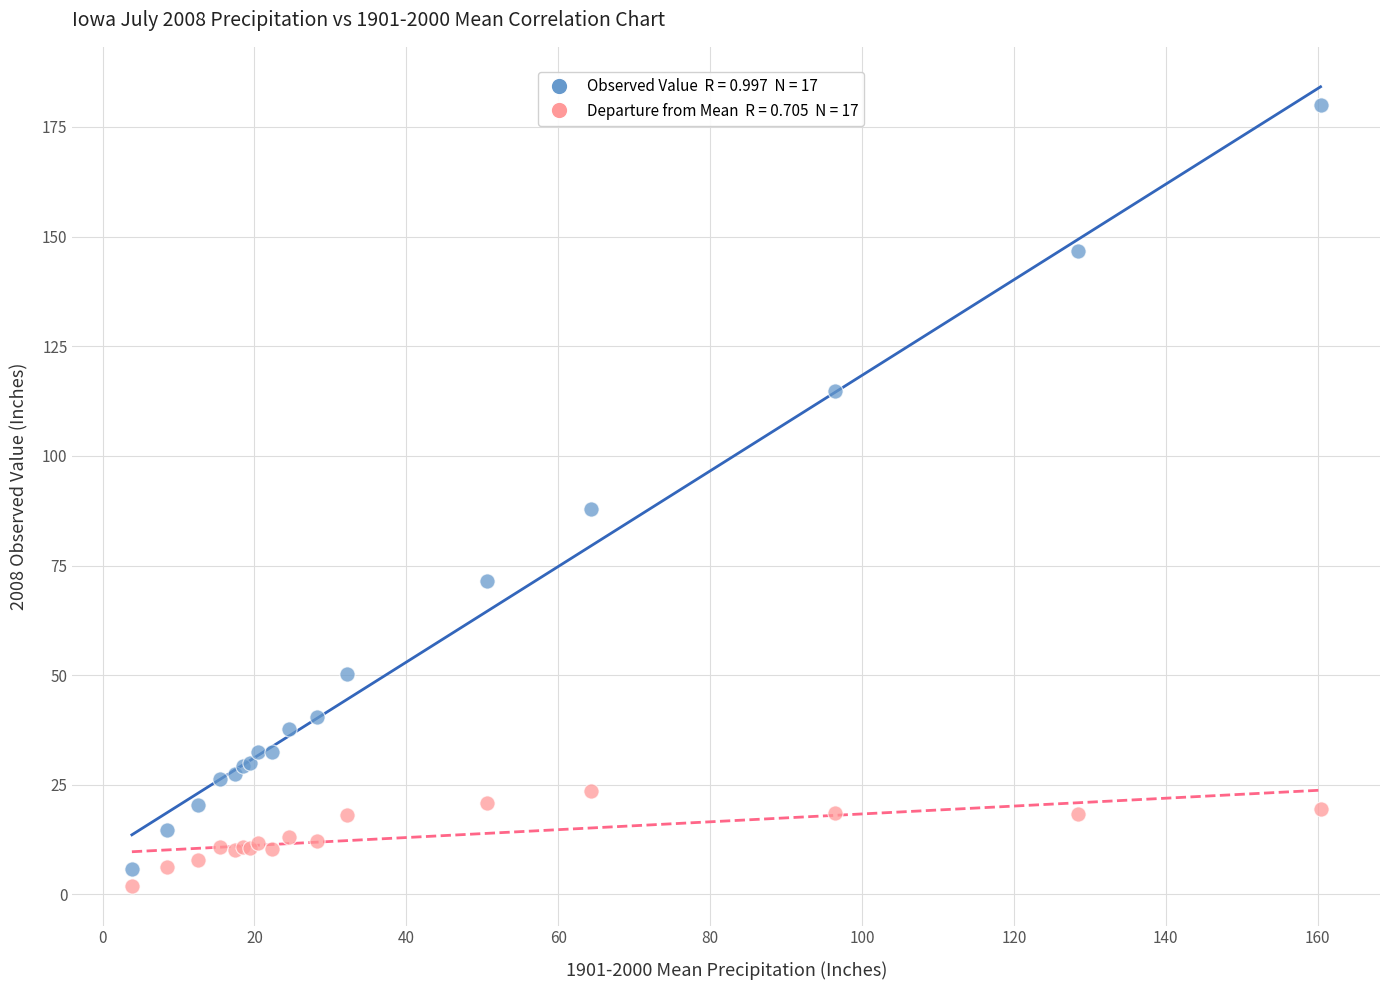

Across all series, what Y value is closest to 90?

87.8